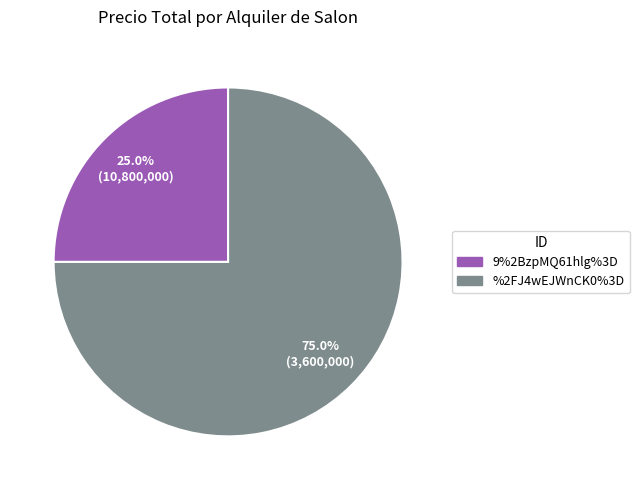

To the nearest percent, what is the difference between the largest and smallest slice percentages?

50%